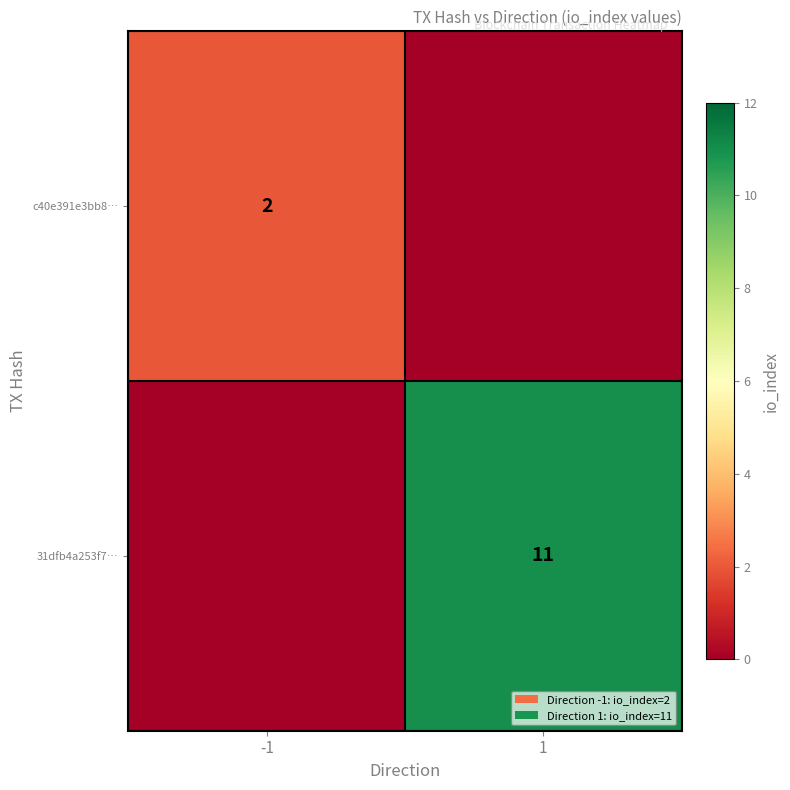

The 31dfb4a253f7… series shows 19 at 1. True or false?

False